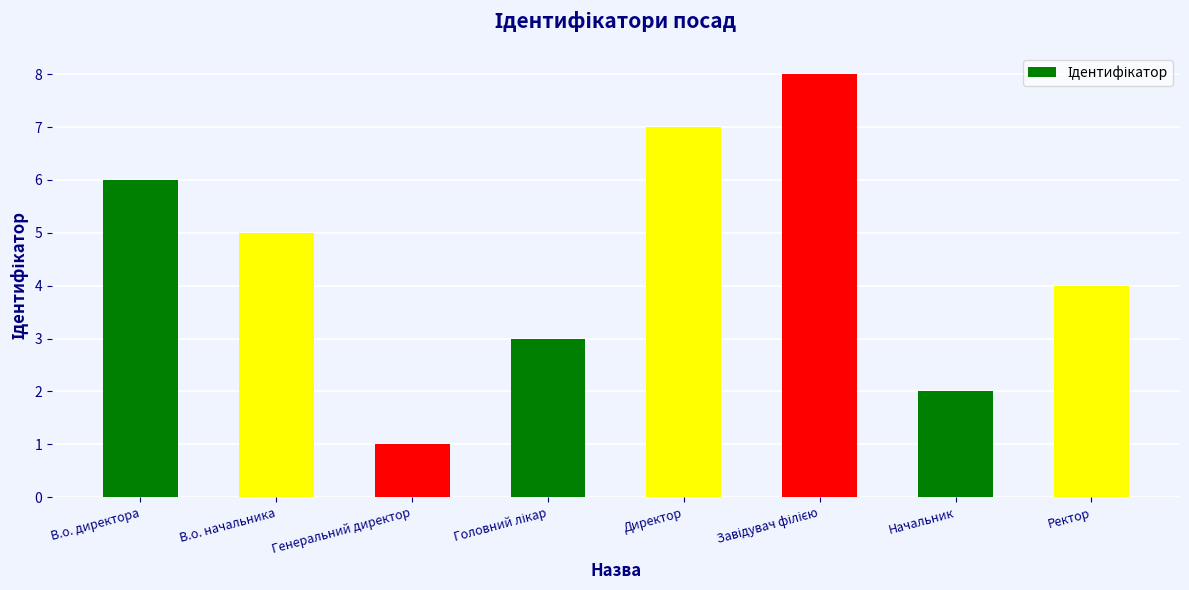

At which label is the value closest to 4?

Ректор